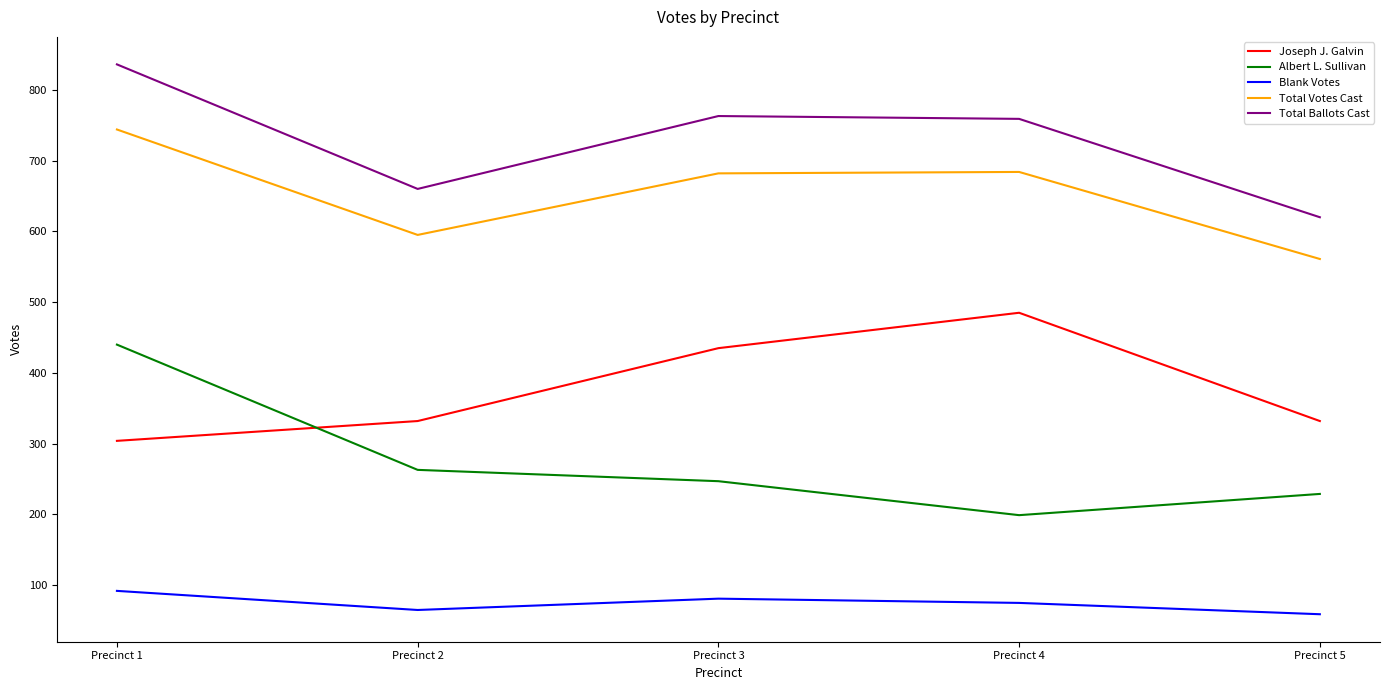

True or false: Total Votes Cast and Blank Votes cross at least once.

False